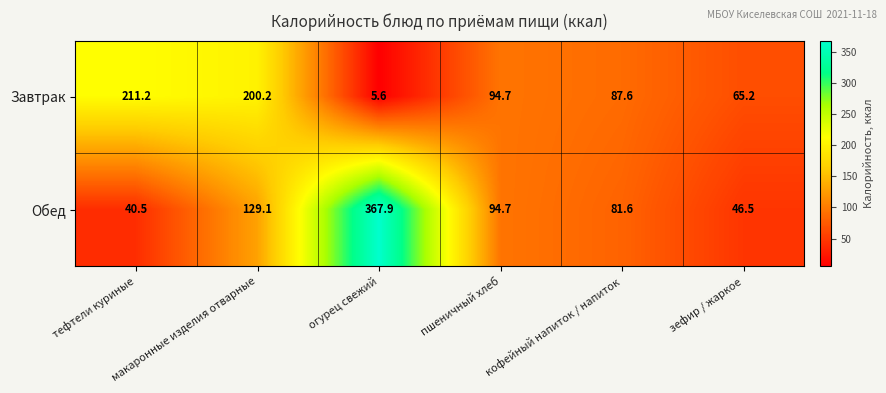

Between макаронные изделия отварные and пшеничный хлеб, which series saw the biggest shift?

Завтрак